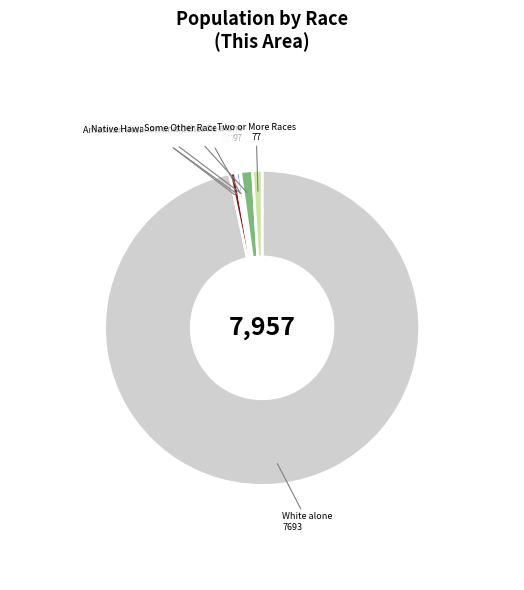

Does Some Other Race alone account for over 50% of the chart?

No